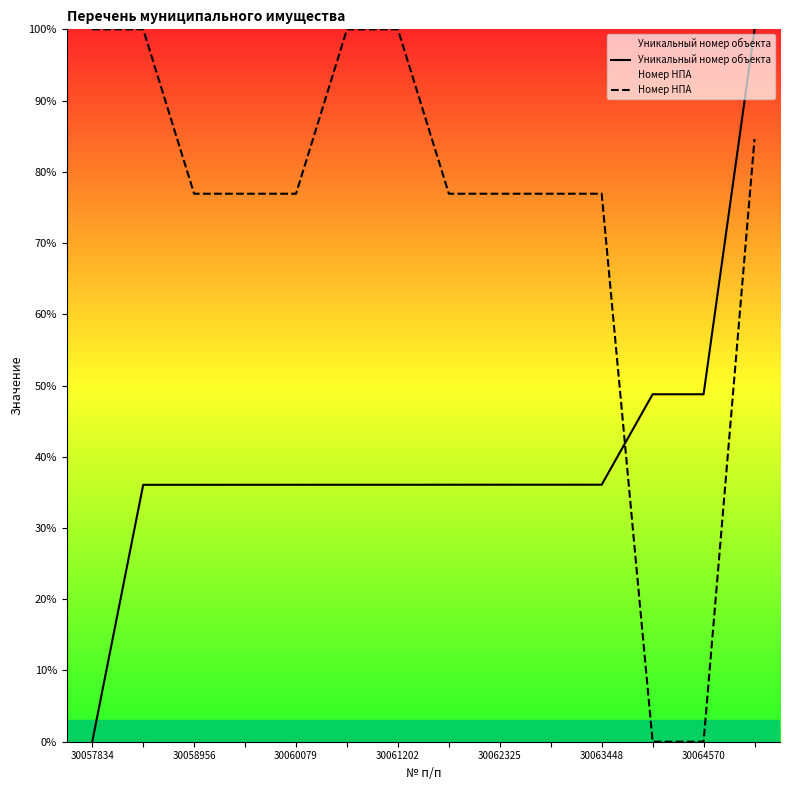

What is the difference between the highest and lowest values at 30063448?

40.8